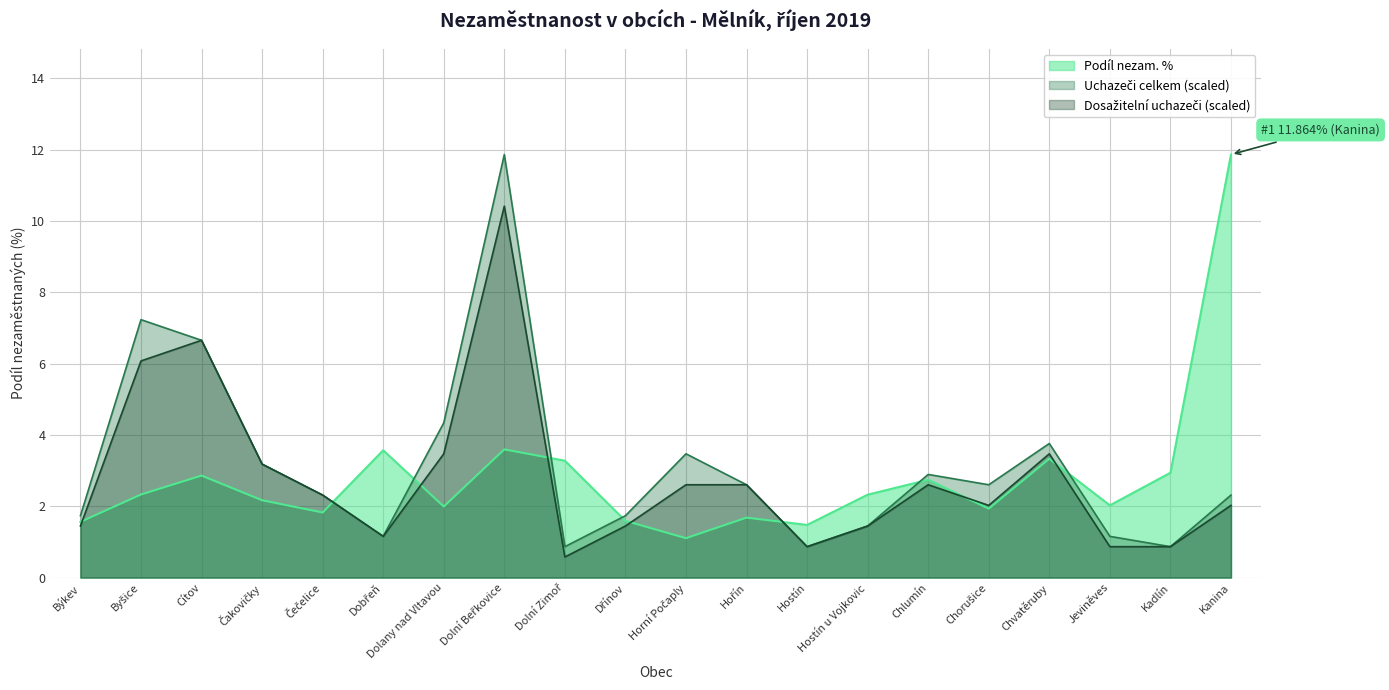

What is the label of the 1st point from the right?

Kanina